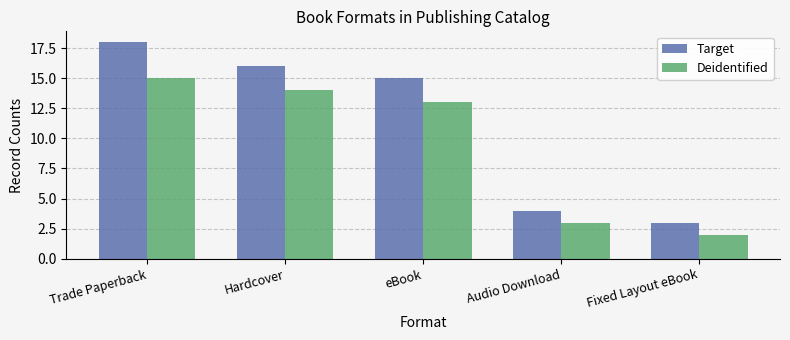

List the series in order of their peak value, lowest first.

Deidentified, Target